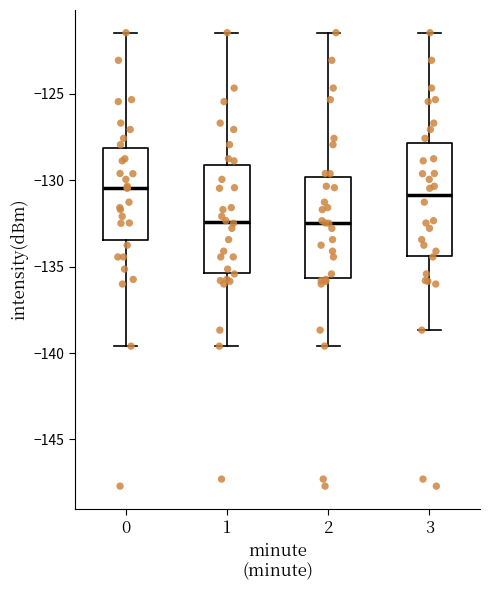

Where does the lower whisker of the box at x = 1 end on the y-axis? The values are not printed on the chart, so give them approximately, as read against the axis.

-139.5